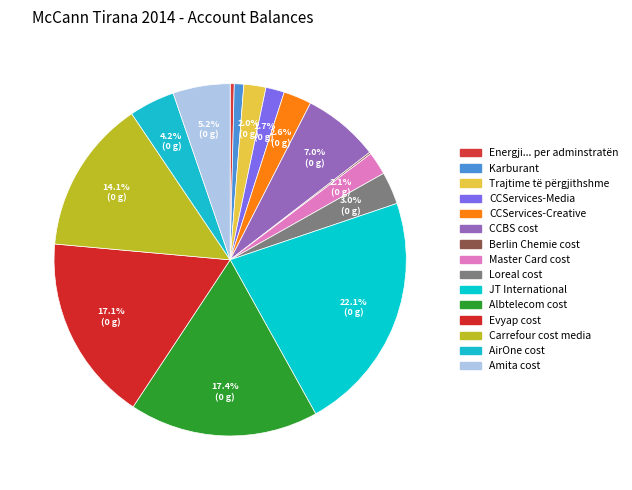

To the nearest percent, what percentage of the pie is Trajtime të përgjithshme?

2%